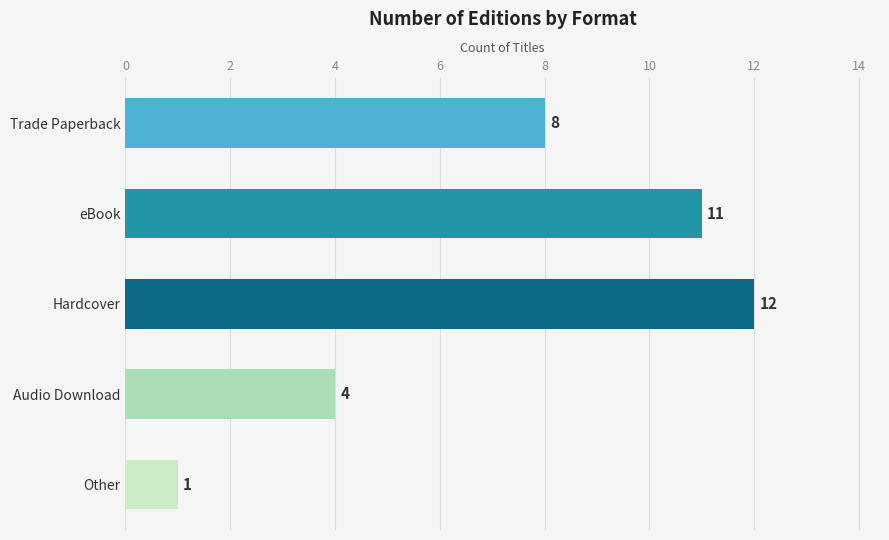

Which label corresponds to the largest value in the chart?

Hardcover